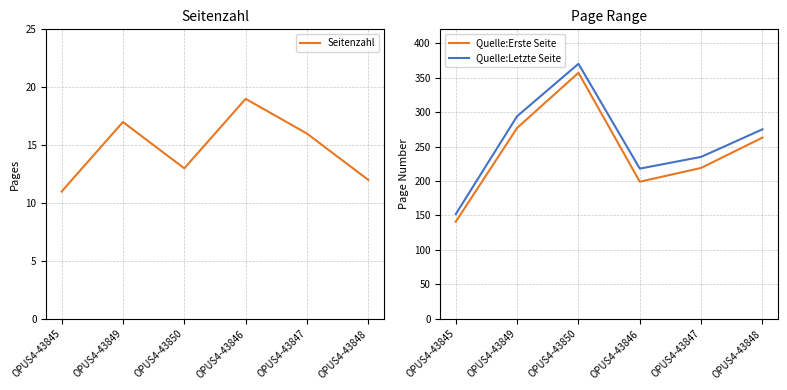

What is the spread (max minus min) of values at OPUS4-43850?

357